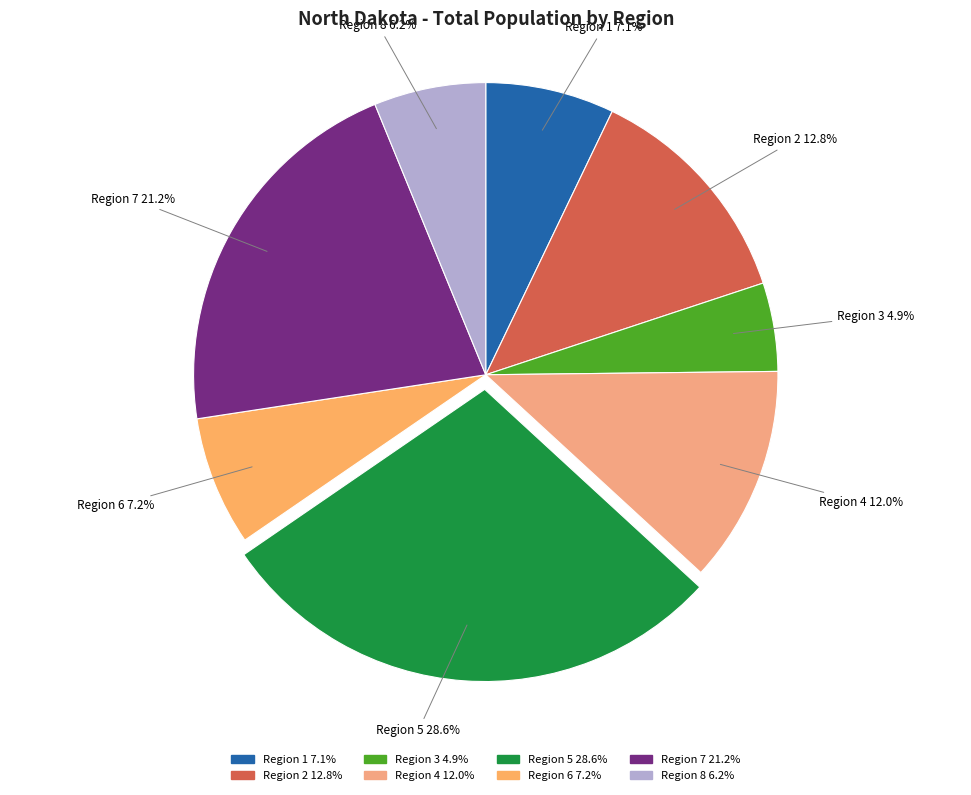

How many segments does this pie chart have?

8